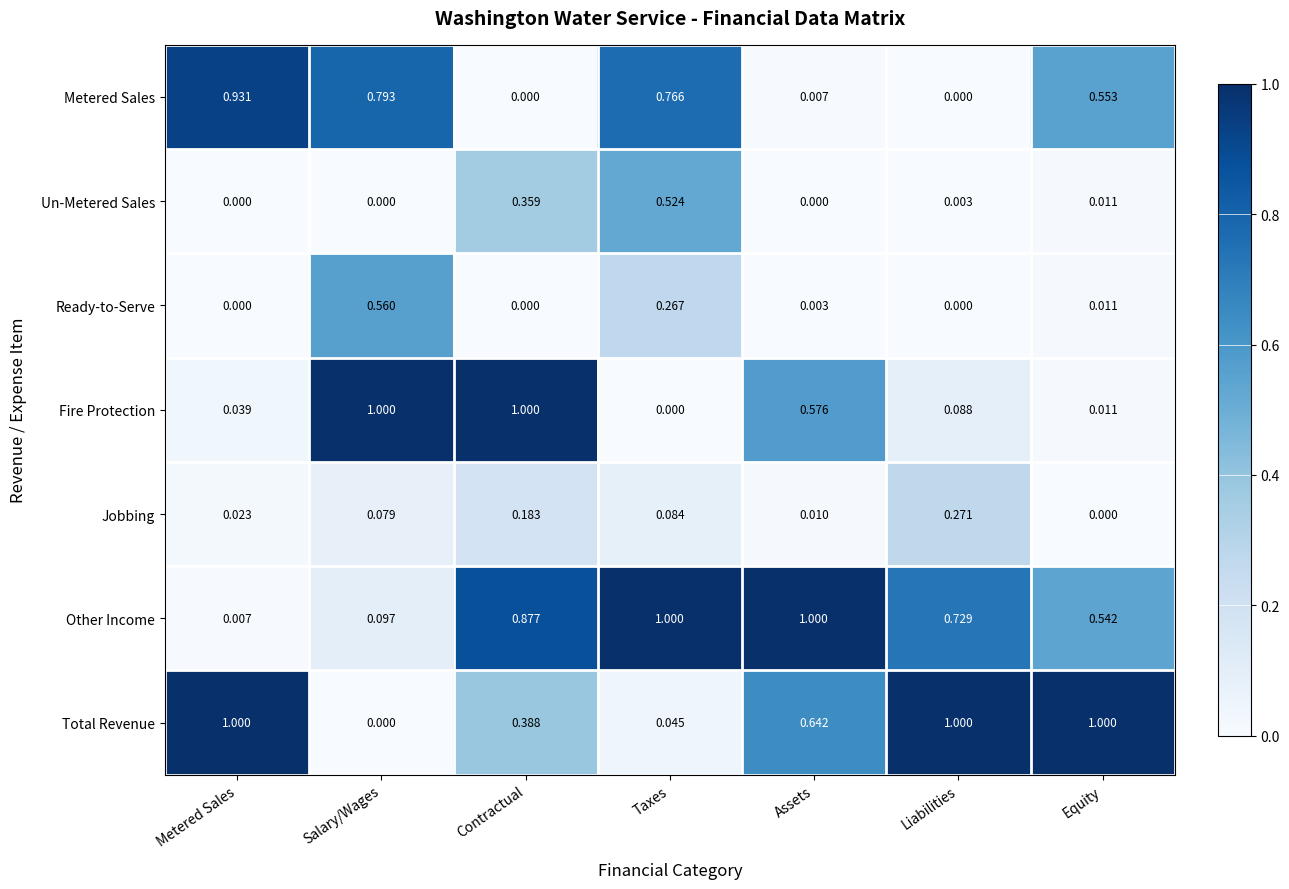

Which series has the largest total across all categories?

Other Income